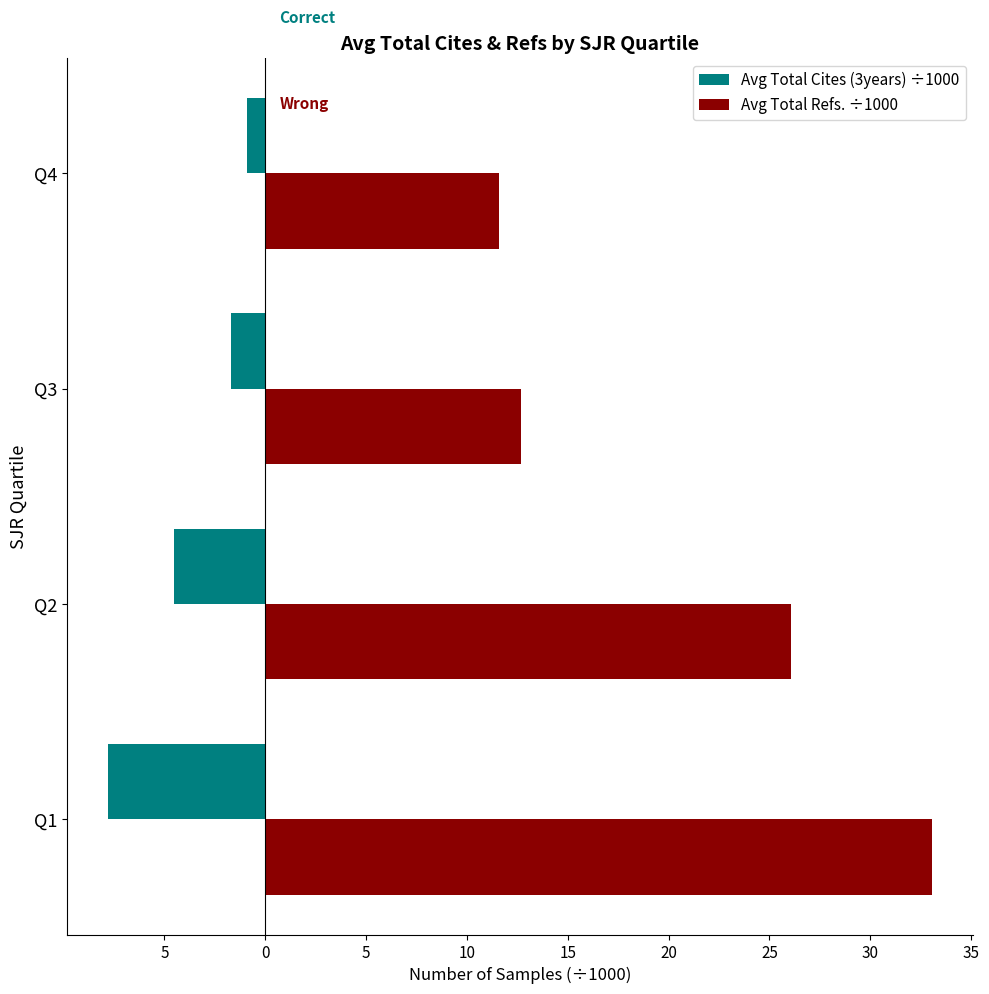

Which series has the largest total across all categories?

Avg Total Refs. ÷1000